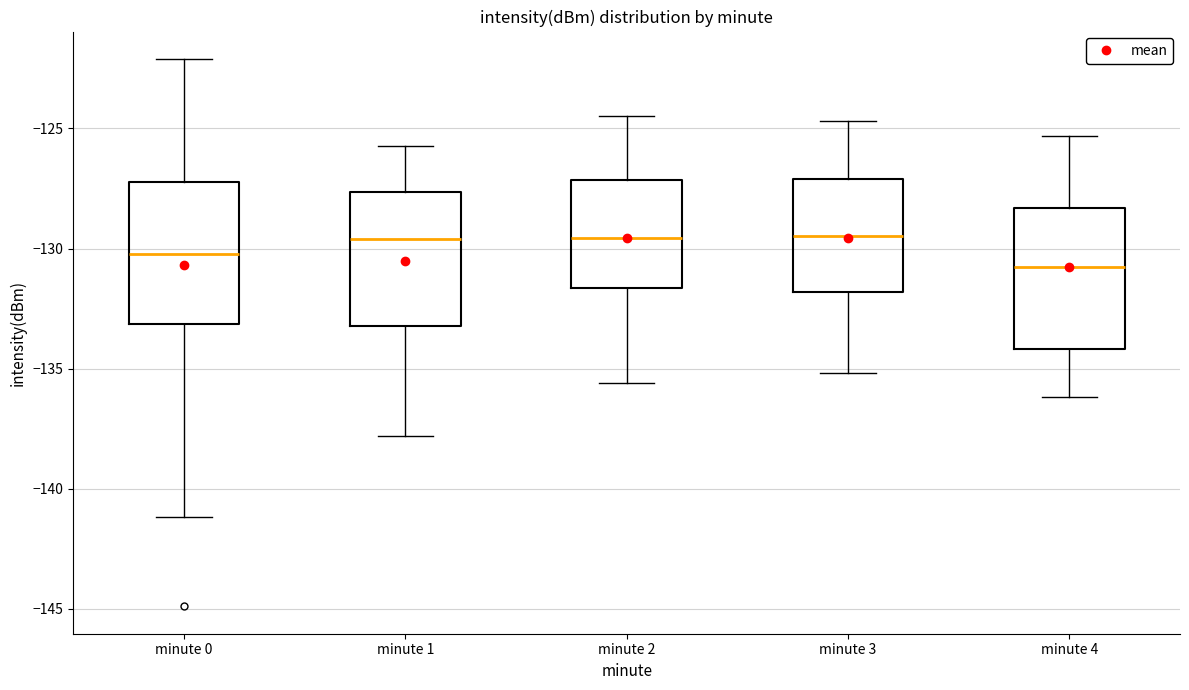

Reading left to right, transcribe this box plot: for each box, give where its median line is, the range the box spans, and where its two whiskers end, as read against the y-axis. The values are not printed on the chart, so give them approximately, as read against the axis.

minute 0: median -130.0, box -133.0 to -127.0, whiskers -141.0 to -122.0
minute 1: median -129.5, box -133.0 to -127.5, whiskers -138.0 to -125.5
minute 2: median -129.5, box -131.5 to -127.0, whiskers -135.5 to -124.5
minute 3: median -129.5, box -132.0 to -127.0, whiskers -135.0 to -124.5
minute 4: median -130.5, box -134.0 to -128.5, whiskers -136.0 to -125.5